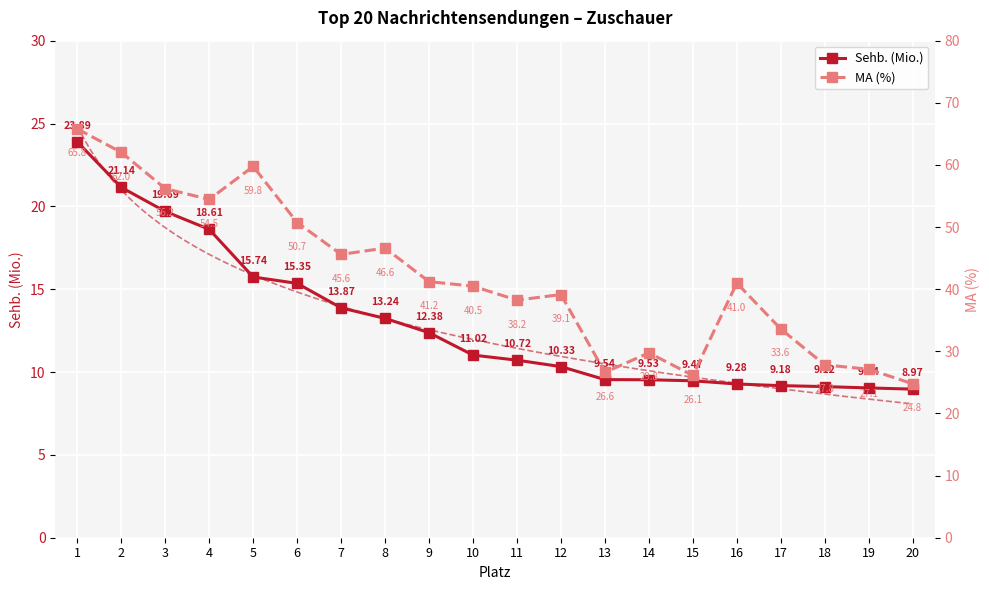

List the labels in order of MA (%) value, smallest first.

20, 15, 13, 19, 18, 14, 17, 11, 12, 10, 16, 9, 7, 8, 6, 4, 3, 5, 2, 1